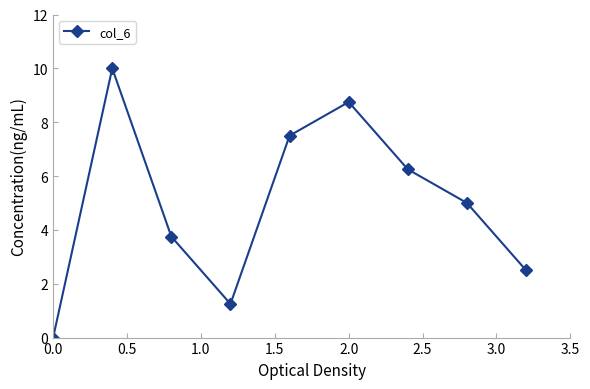

How many points are higher than both their immediate neighbors (excluding endpoints)?

2